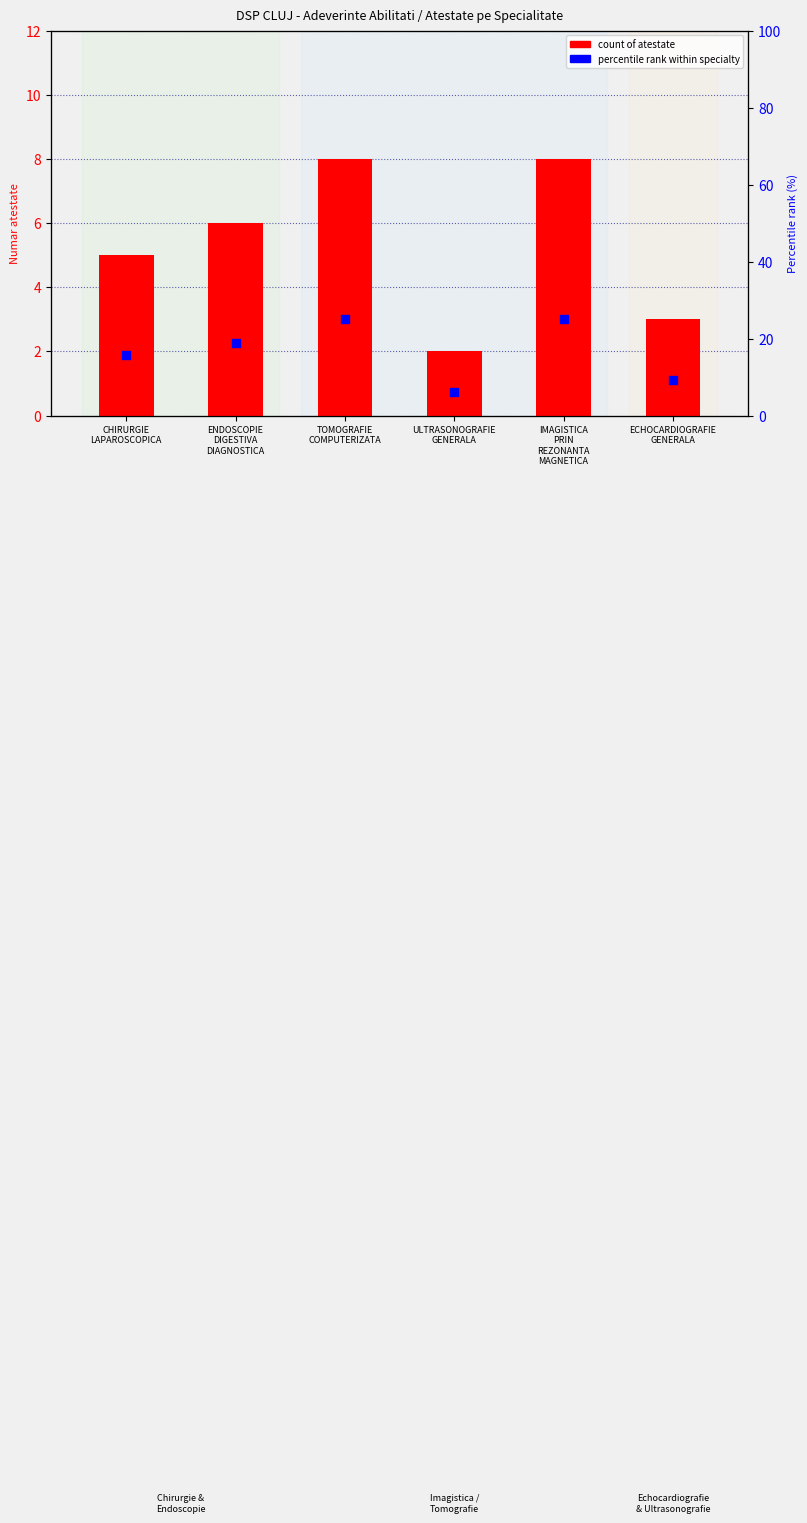

Which series has the largest total across all categories?

percentile rank